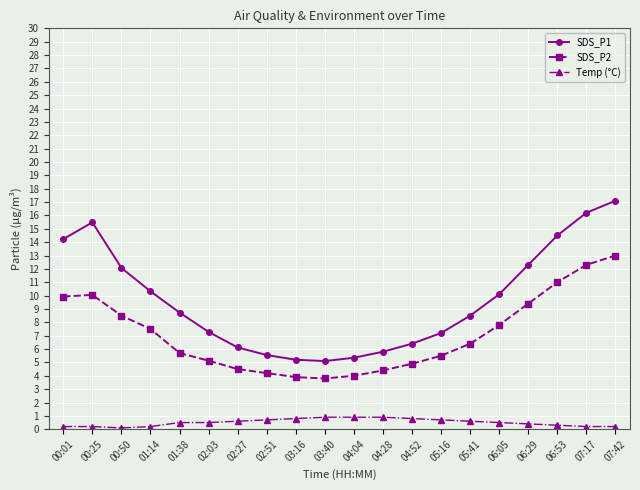

The SDS_P1 series shows 8.5 at 05:41. True or false?

True